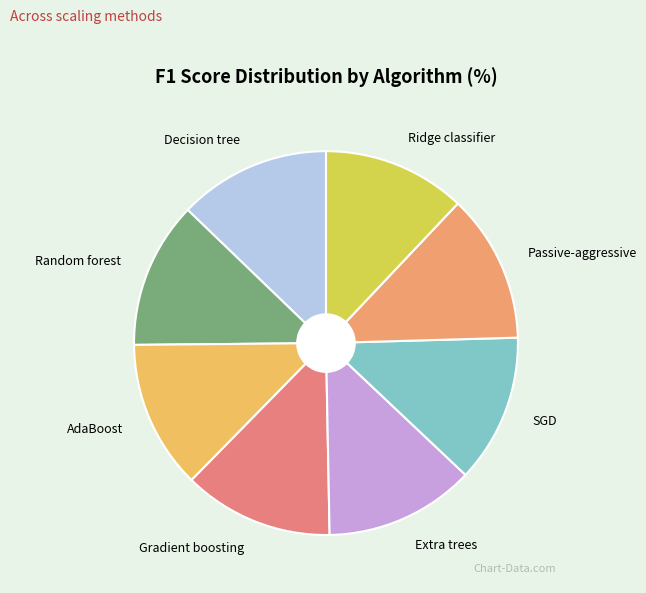

Does Passive-aggressive represent more than half of the total?

No